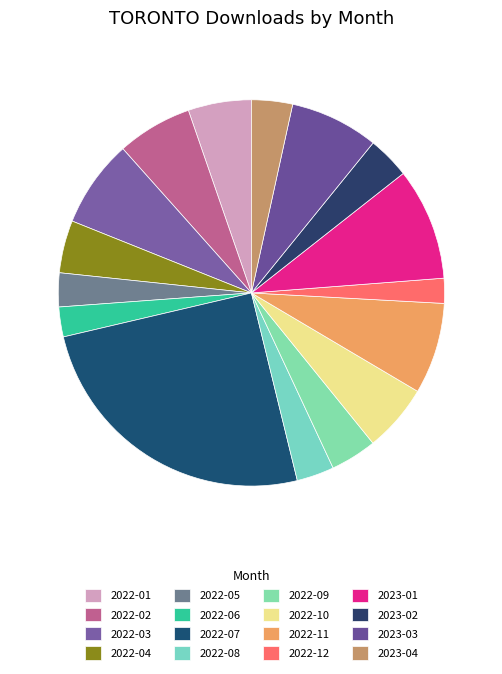

Is there any slice that represents more than half of the pie?

No